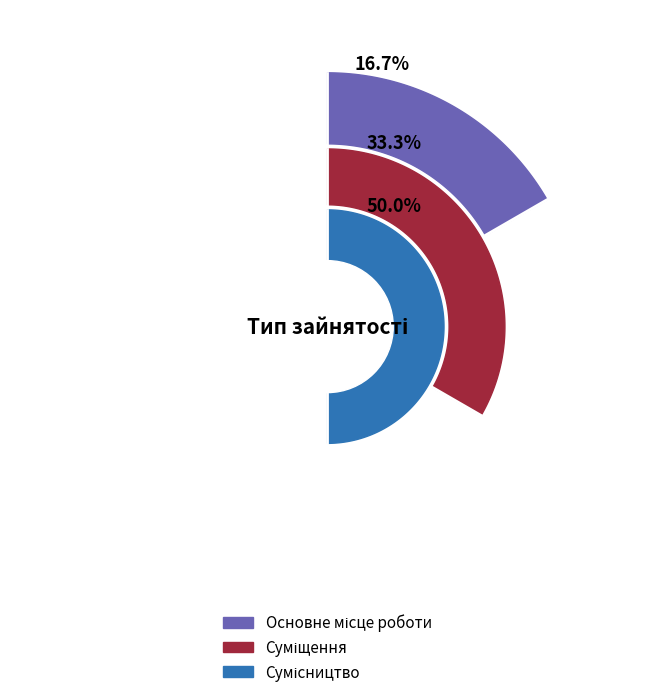

To the nearest percent, what is the difference between the Основне місце роботи and Суміщення slice percentages?

17%